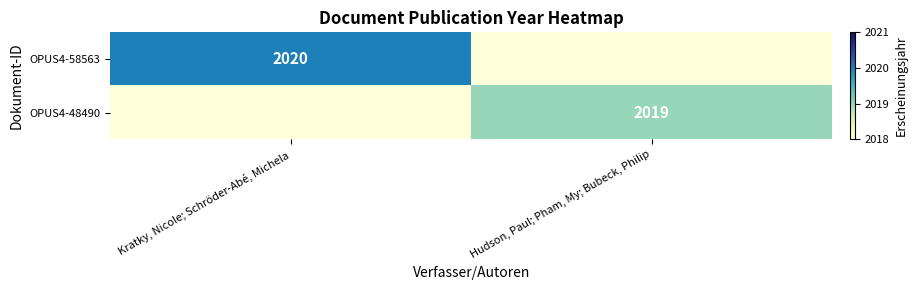

The OPUS4-48490 series shows 1101 at Hudson, Paul; Pham, My; Bubeck, Philip. True or false?

False